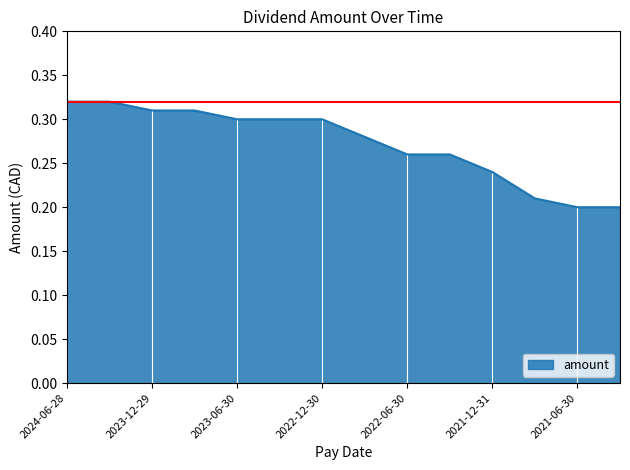

Is this an area chart (filled region under the line)?

Yes